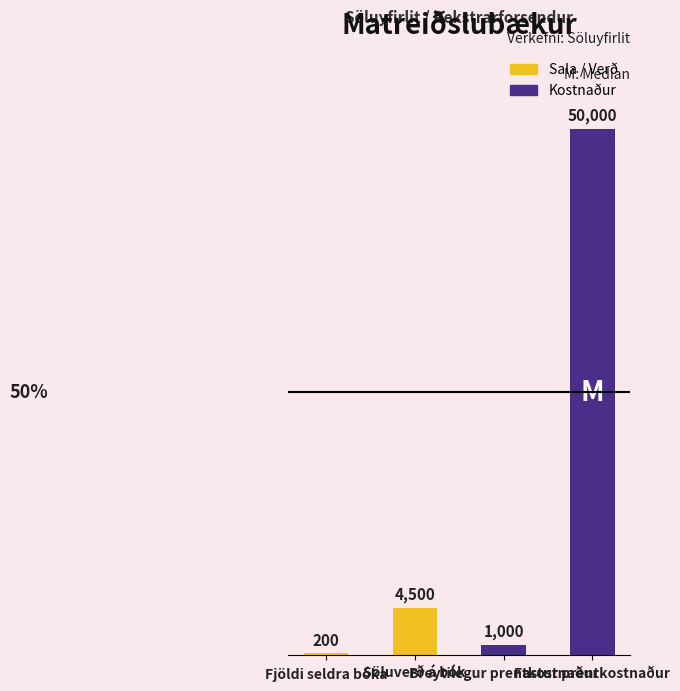

True or false: the data shows 4500 at Söluverð á bók.

True